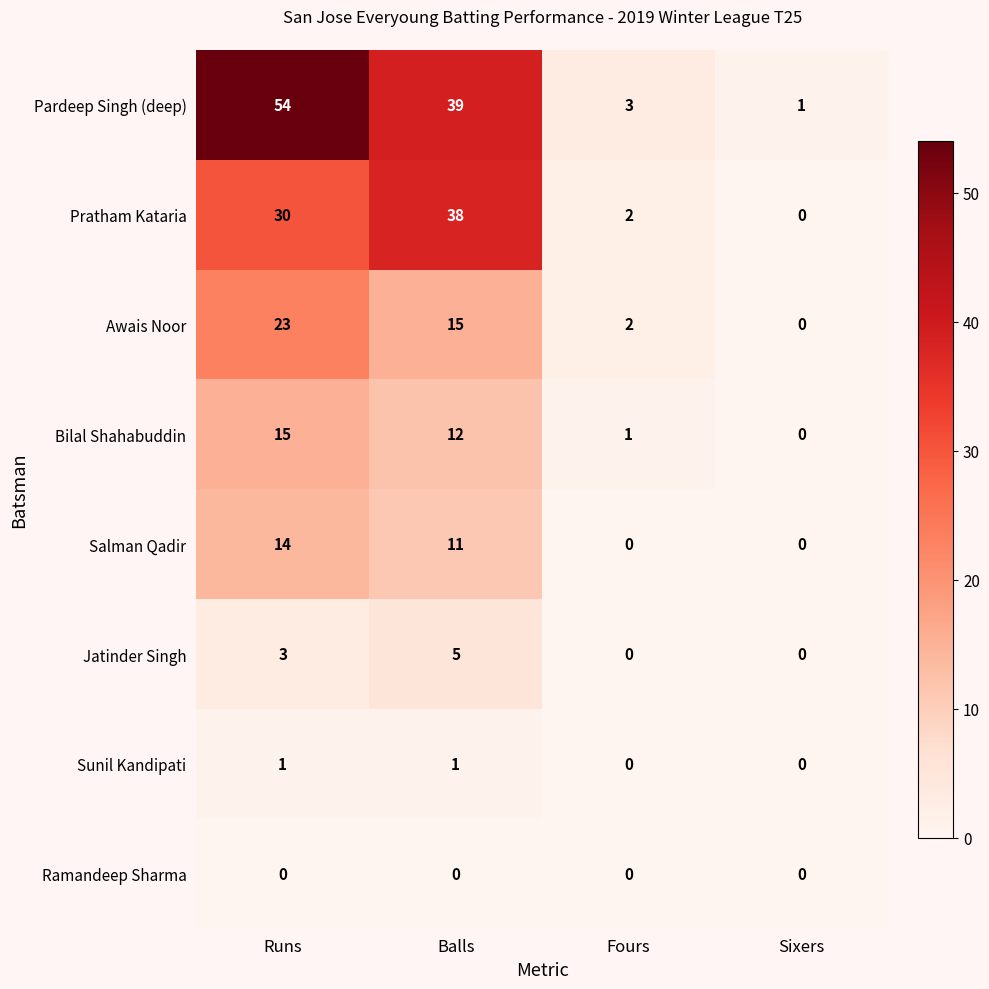

How many distinct data groups are displayed?

8